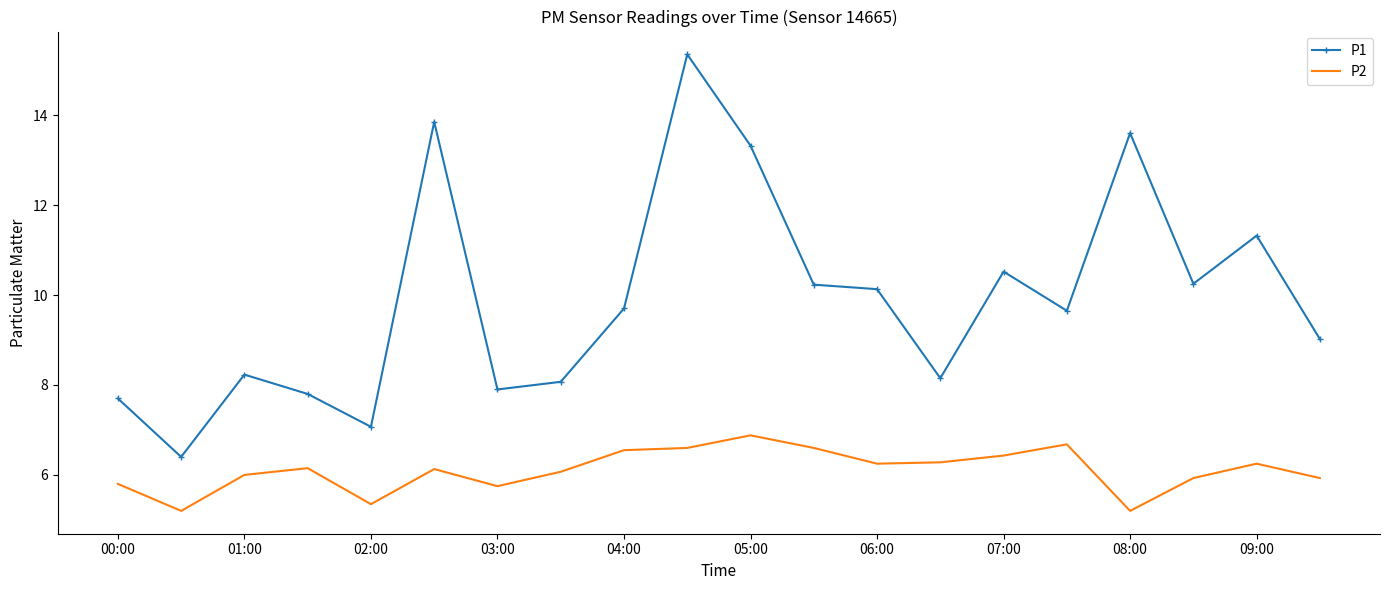

Which series has the largest total across all categories?

P1